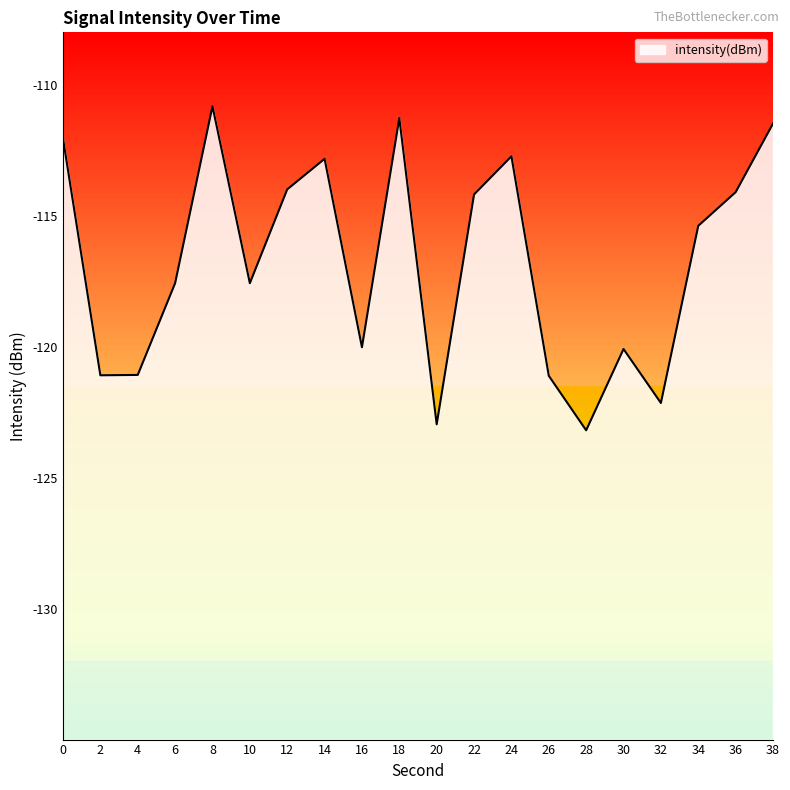

What is the change in value from 6 to 8?

+6.8